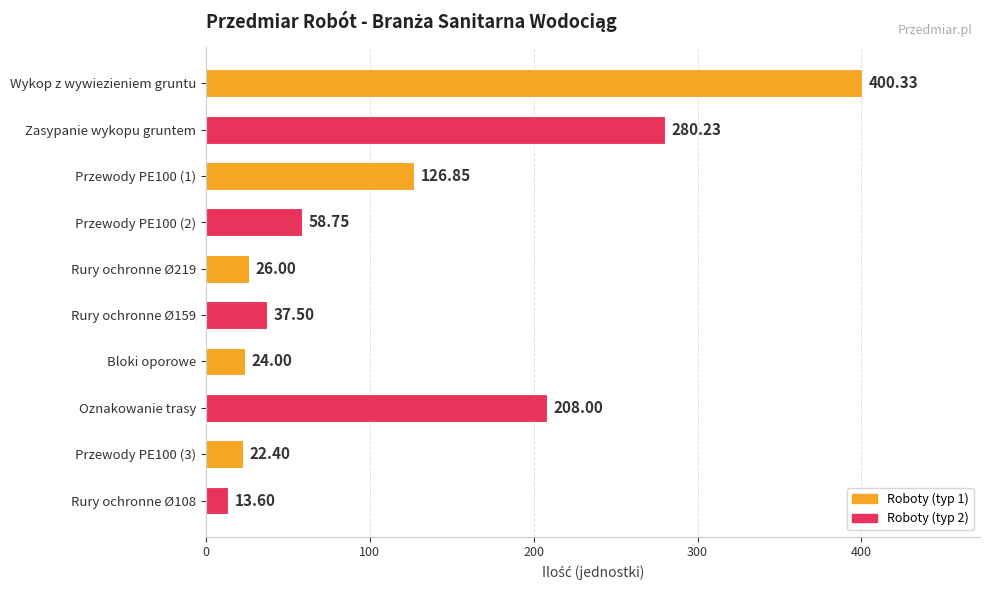

How many bars are there in total?

10